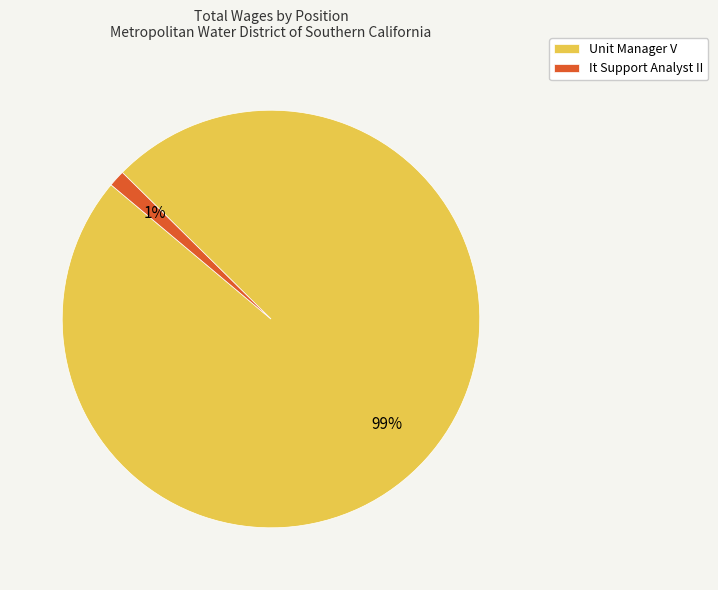

To the nearest percent, what percentage of the pie is Unit Manager V?

99%